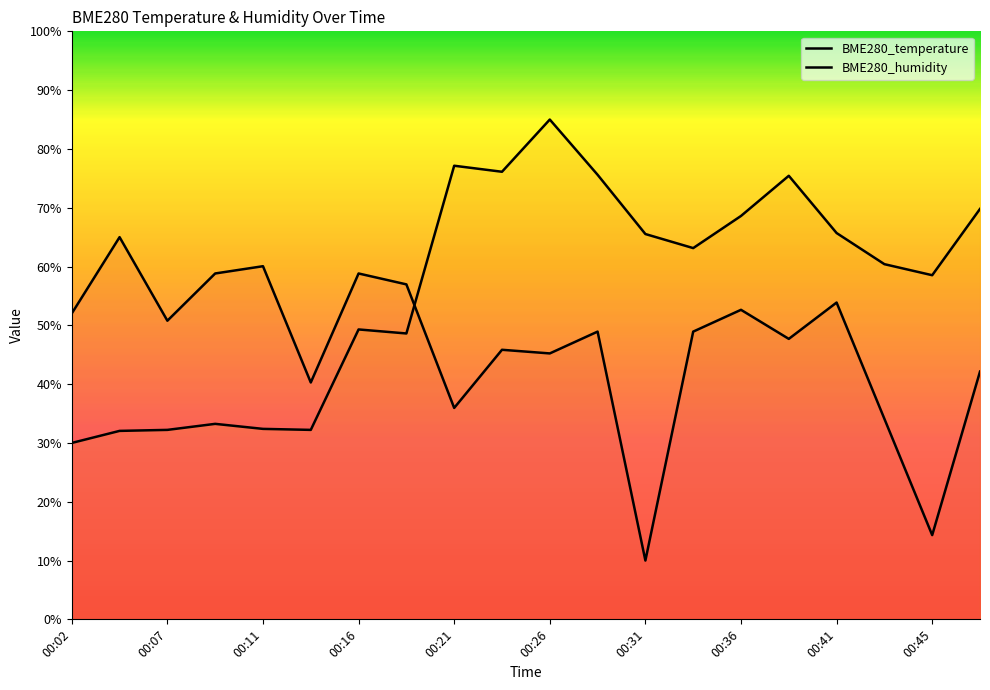

Rank the series by their average value, from highest to lowest.

BME280_humidity, BME280_temperature